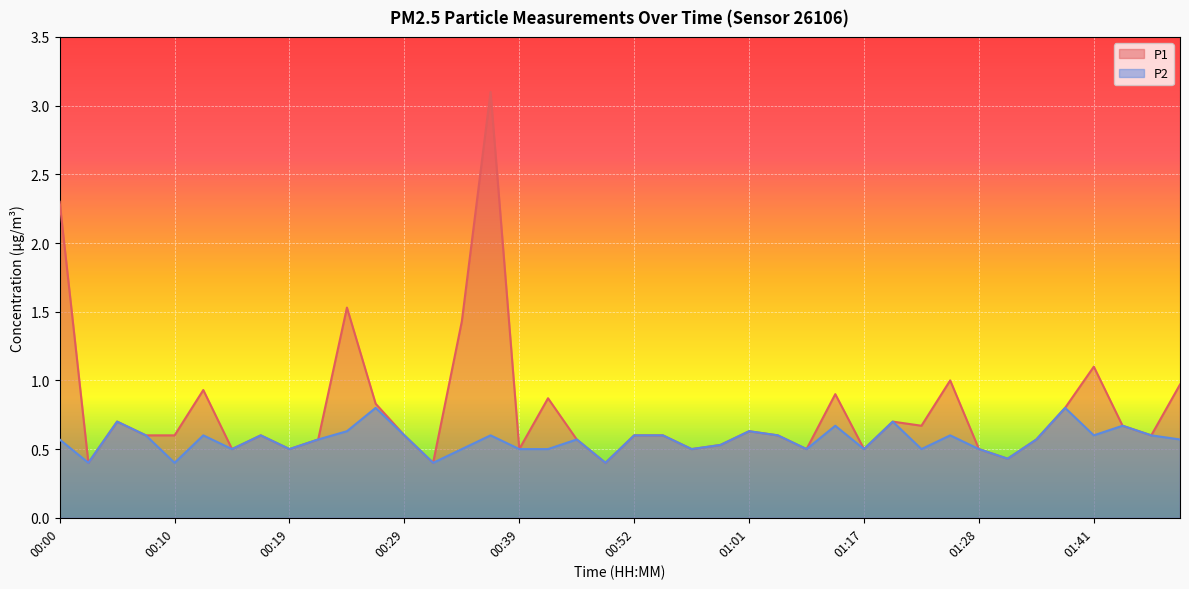

How many lines are shown in the chart?

2